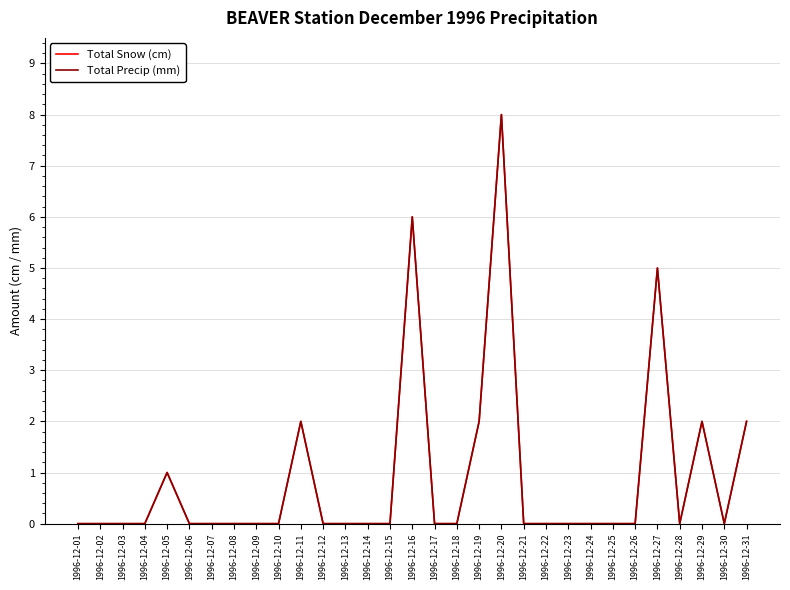

How many lines are shown in the chart?

2